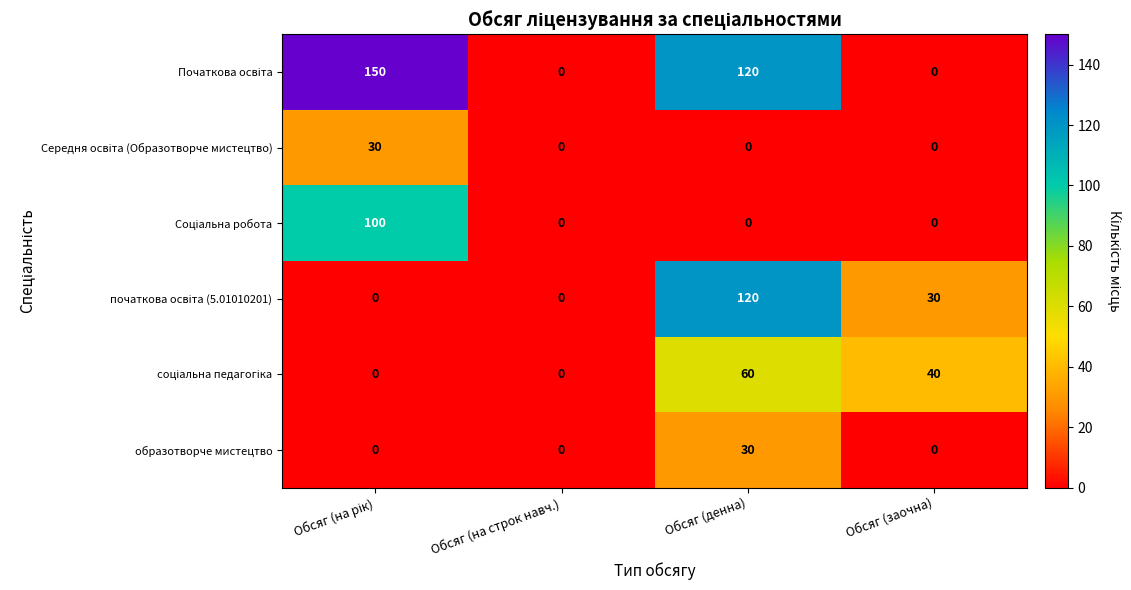

Is it true that образотворче мистецтво equals 0 at Обсяг (на строк навч.)?

True